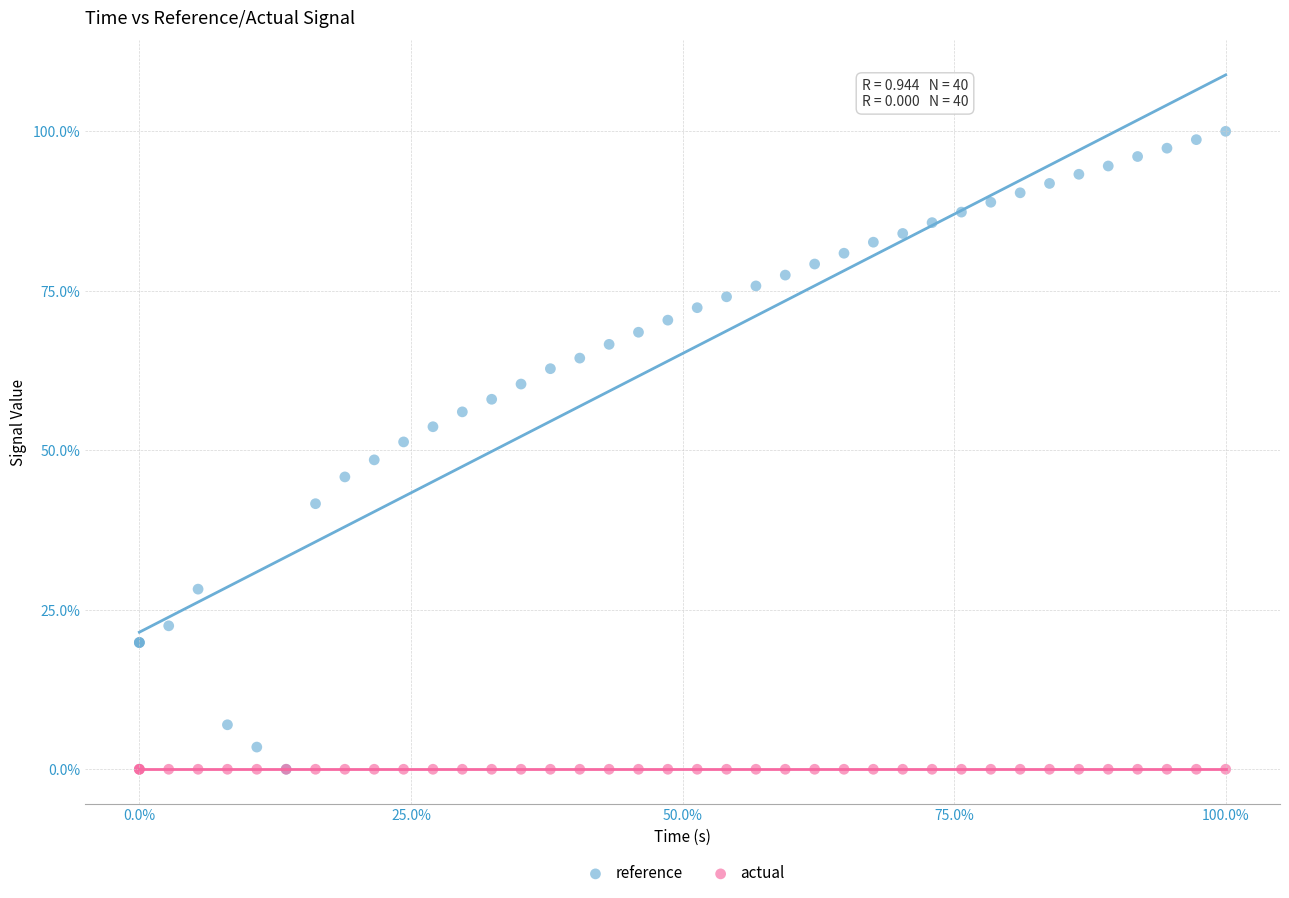

Which series reaches the maximum Y coordinate?

reference